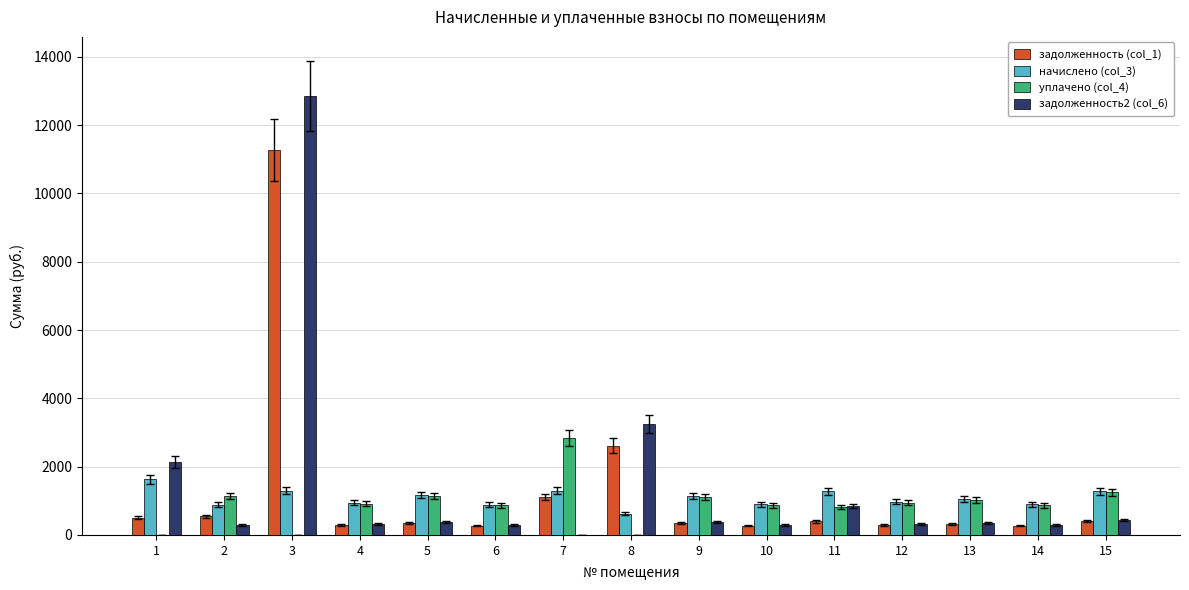

Where is уплачено (col_4) nearest to the value 1417?

15